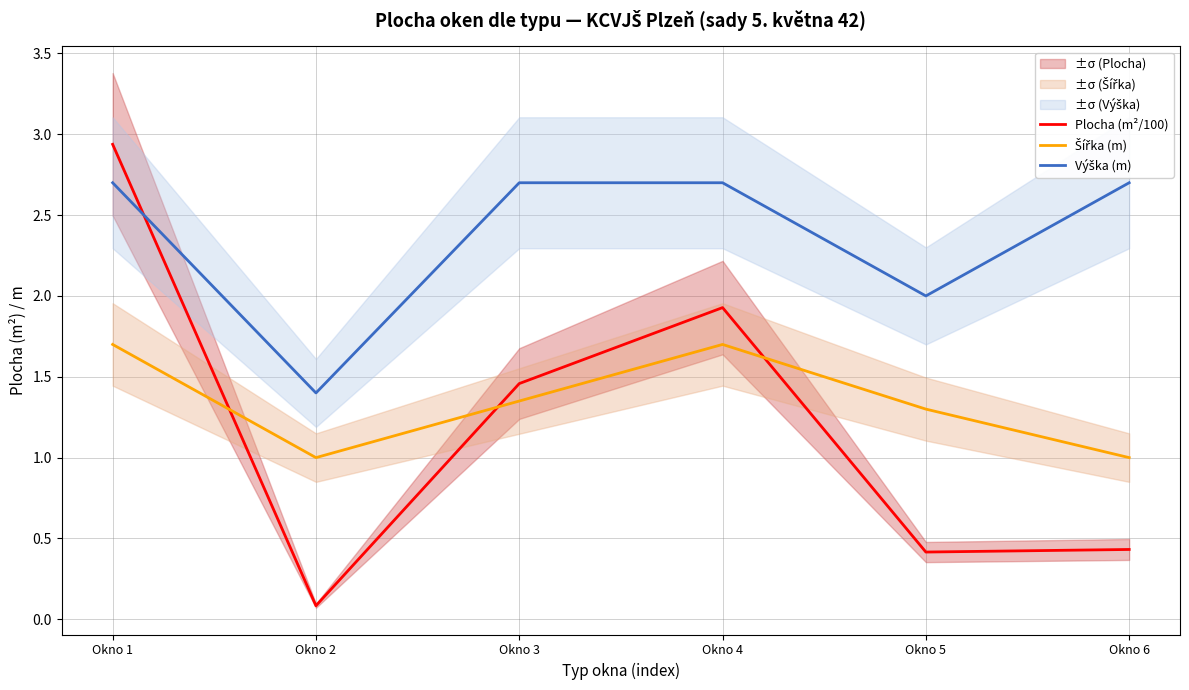

Reading left to right, extract all data points from this chart.

Plocha (m²/100): Okno 1=2.9	Okno 2=0.1	Okno 3=1.5	Okno 4=1.9	Okno 5=0.4	Okno 6=0.4
Šířka (m): Okno 1=1.7	Okno 2=1.0	Okno 3=1.4	Okno 4=1.7	Okno 5=1.3	Okno 6=1.0
Výška (m): Okno 1=2.7	Okno 2=1.4	Okno 3=2.7	Okno 4=2.7	Okno 5=2.0	Okno 6=2.7